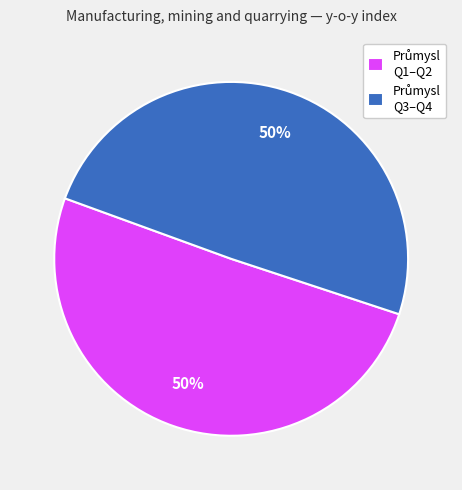

To the nearest percent, what is the average slice percentage?

50%